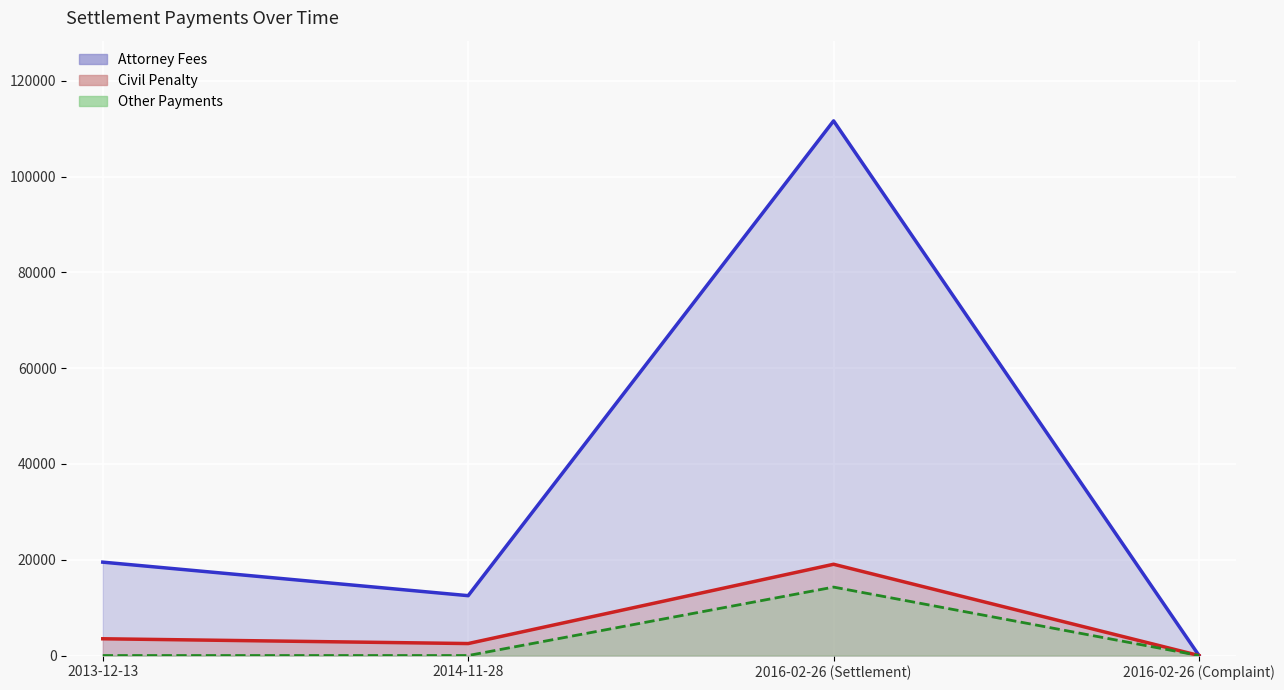

How many lines are shown in the chart?

3